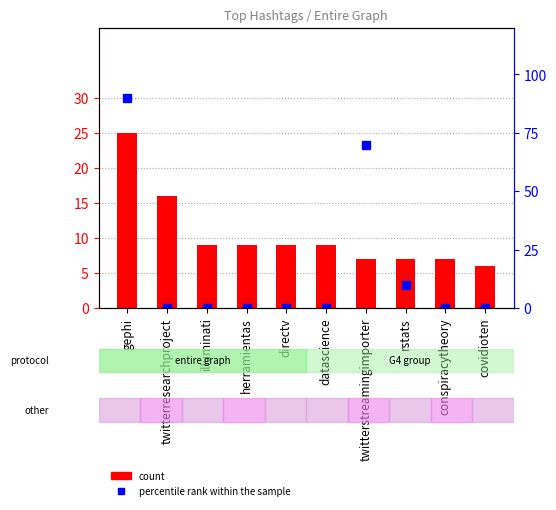

List the series in order of their overall mean, lowest first.

count, percentile rank within the sample